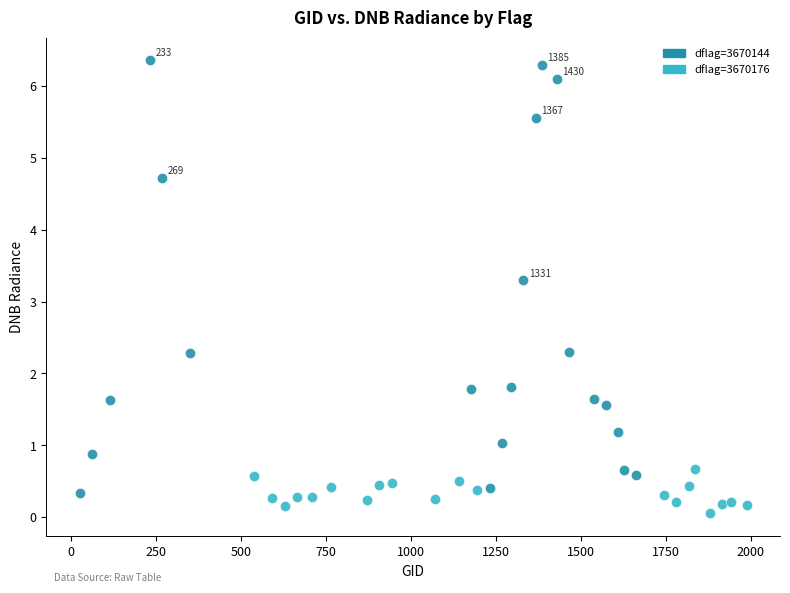

Which series has the widest spread of Y values?

dflag=3670144